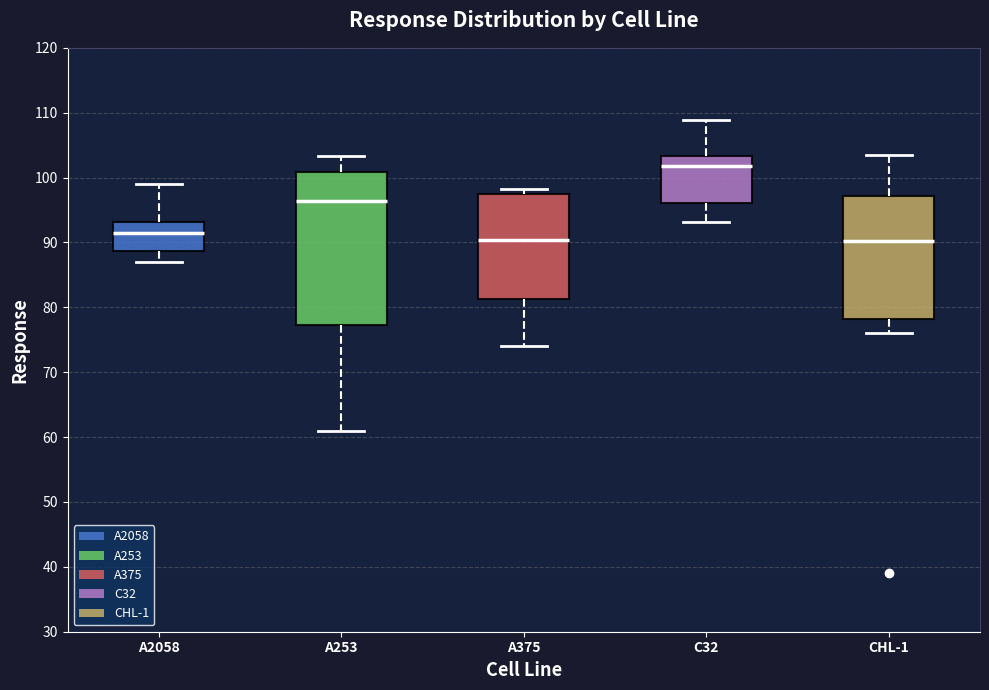

Where does the upper whisker of the box for A253 end on the y-axis? The values are not printed on the chart, so give them approximately, as read against the axis.

103